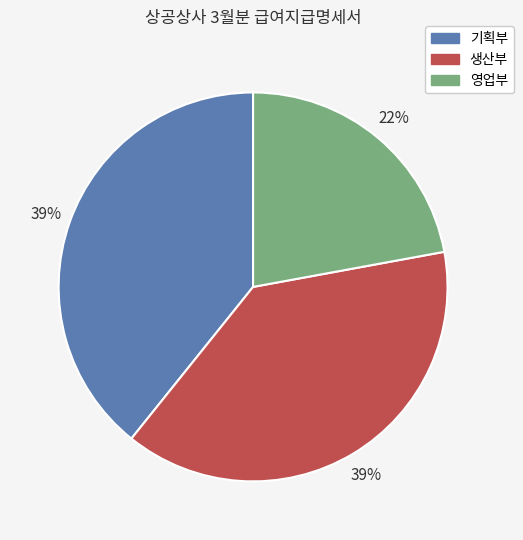

To the nearest percent, what is the average slice percentage?

33%